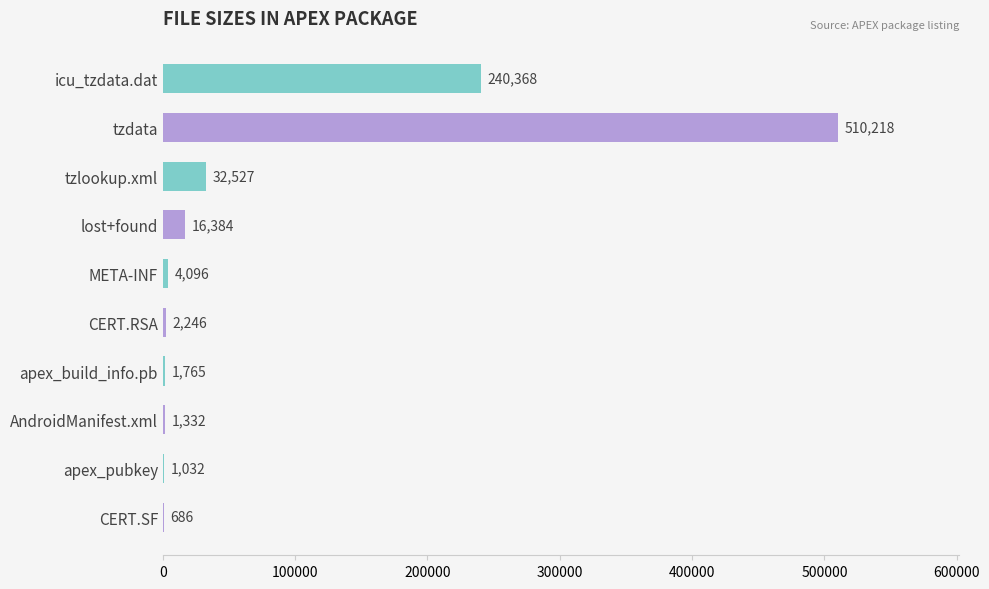

What is the sum of the values at icu_tzdata.dat and CERT.RSA?

242614